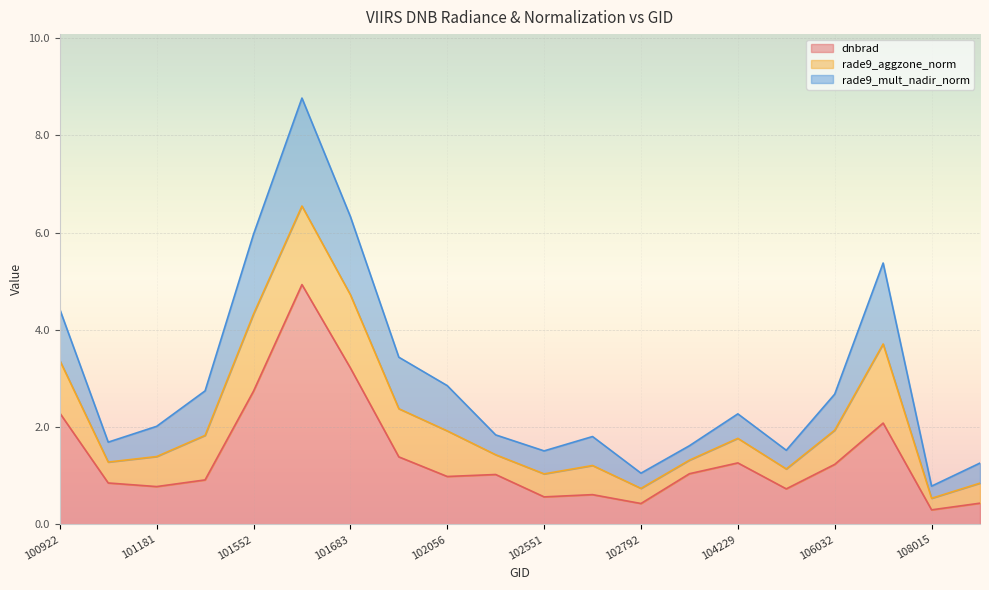

In rade9_mult_nadir_norm, how many points are higher than both neighbors (excluding endpoints)?

4